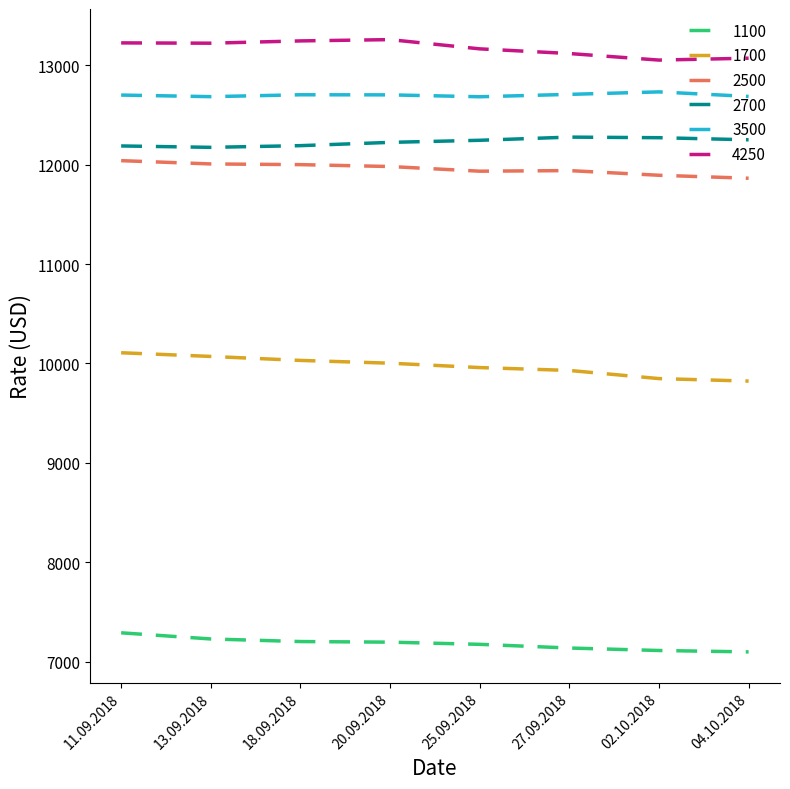

At which label does 1100 first exceed 7196?

11.09.2018